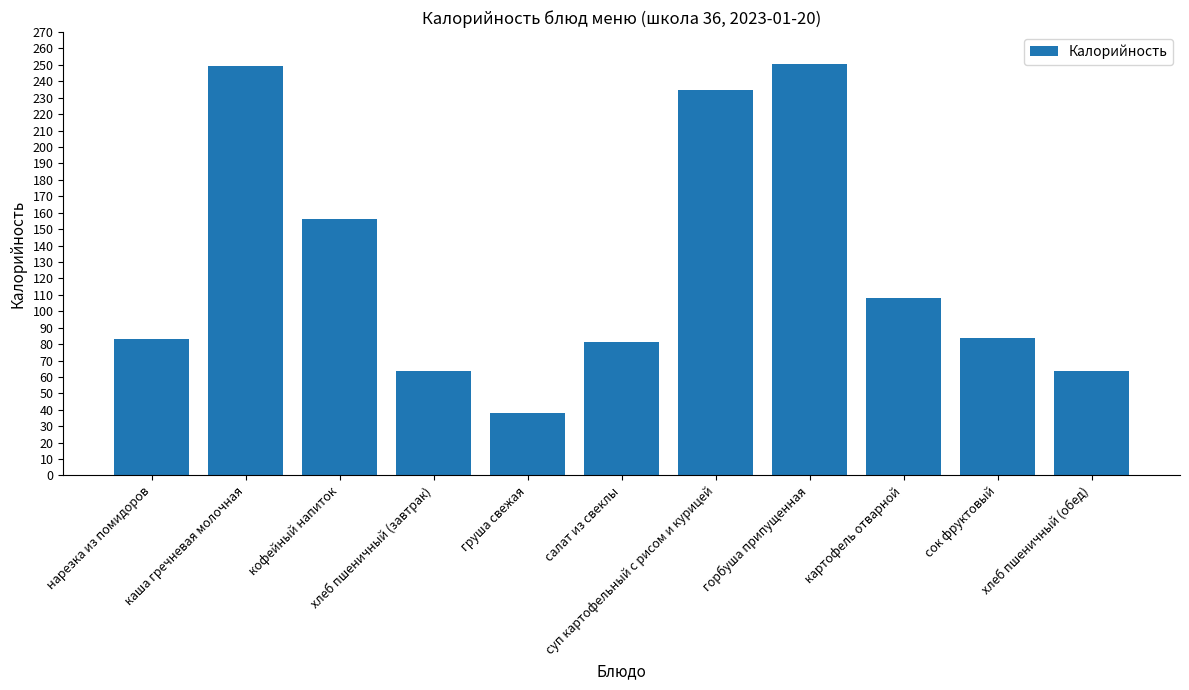

What is the value of the 9th bar from the left?

108.0